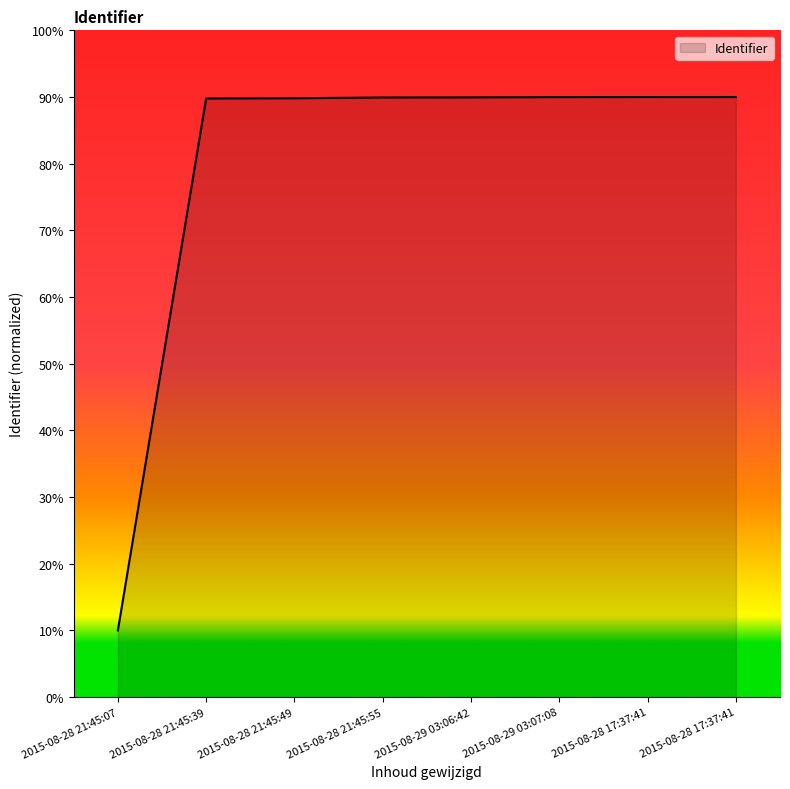

What is the change in value from 2015-08-28 21:45:49 to 2015-08-28 21:45:55?

+0.1